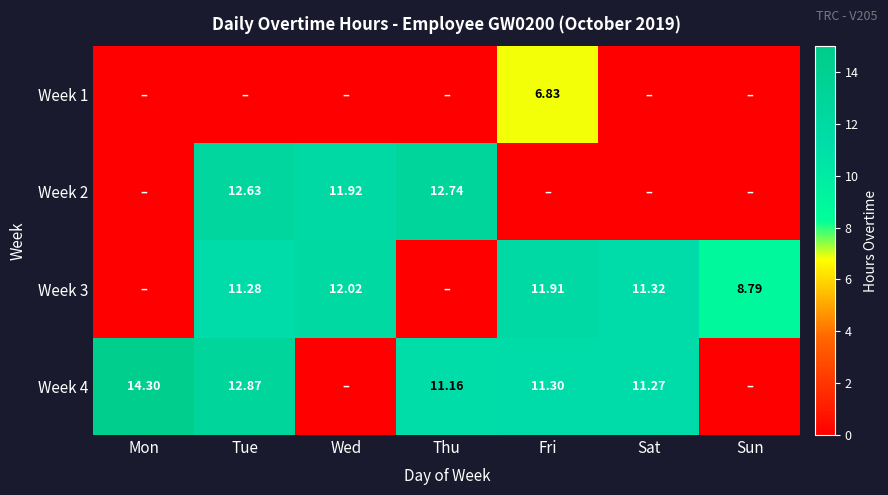

At Sun, list the series in order from smallest to largest.

Week 1, Week 2, Week 4, Week 3